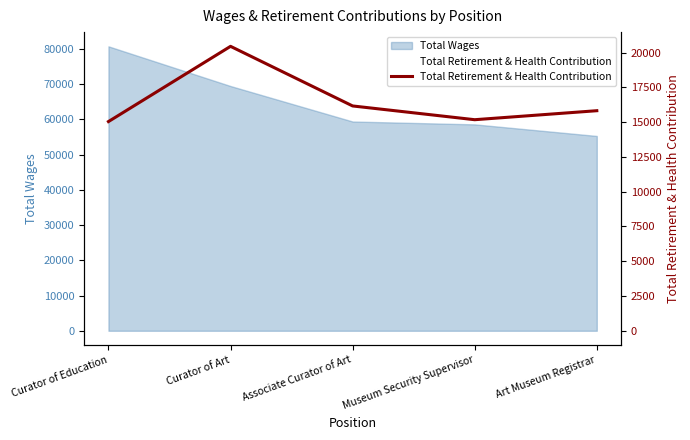

The chart shows a value of 20450 at Curator of Art. True or false?

True